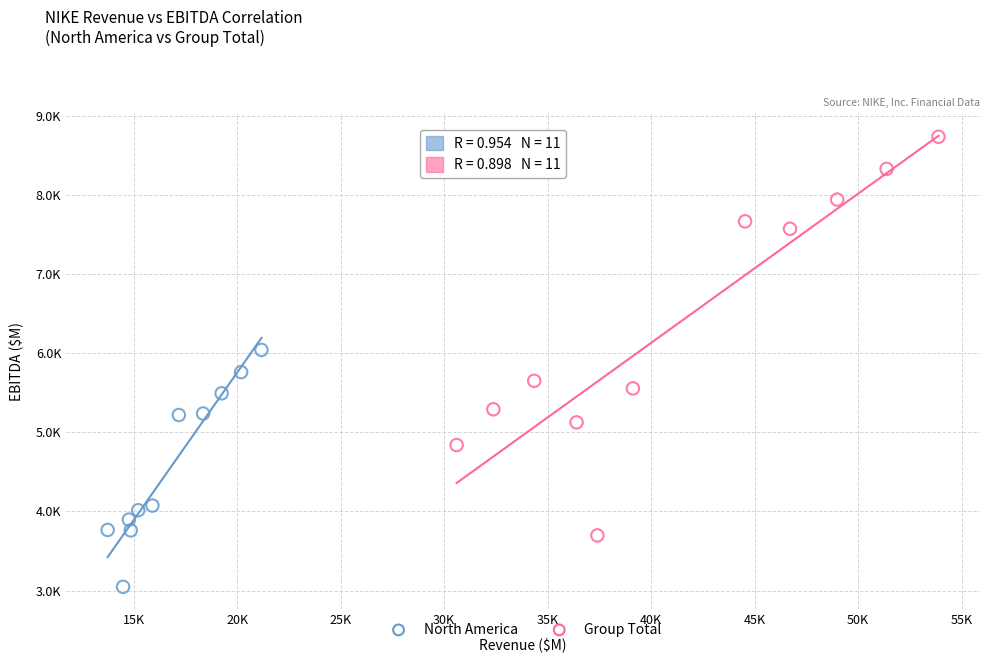

What are all the series names shown in the legend?

North America, Group Total